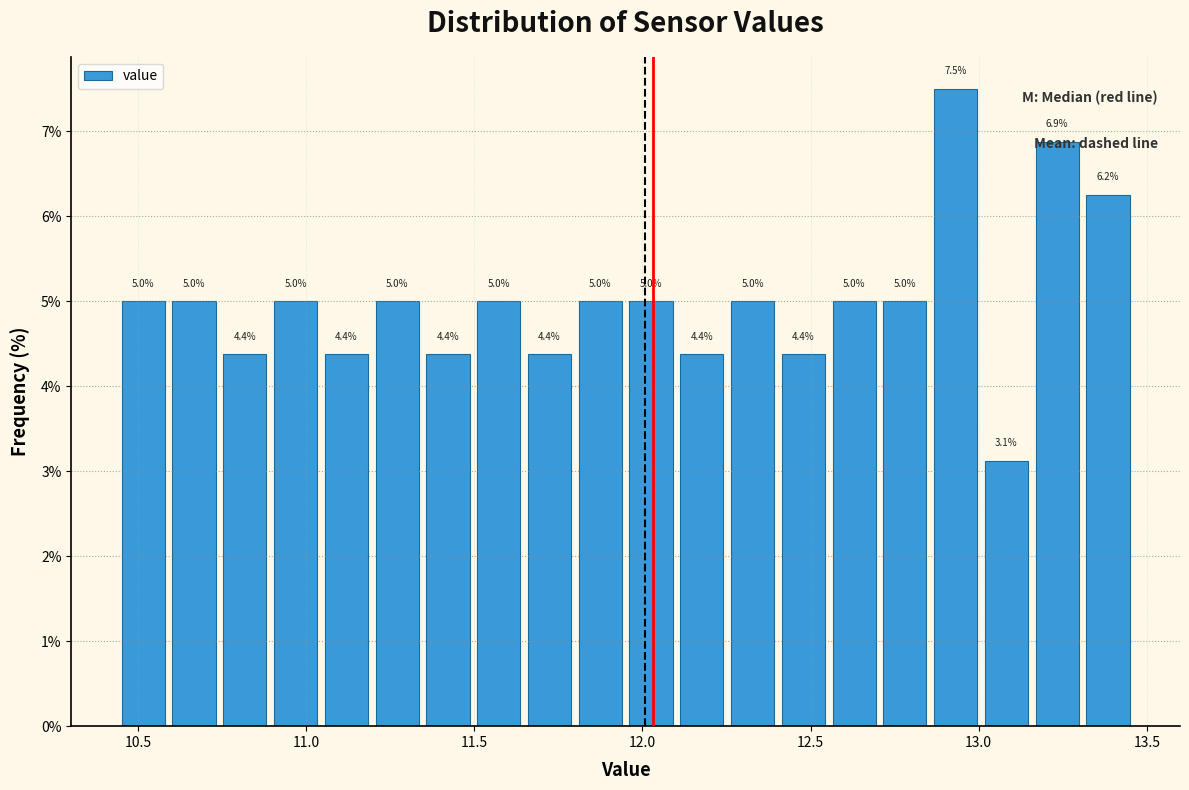

Around what value on the x-axis is the tallest bar? Give the approximate position of its centre, as read against the axis.

12.95